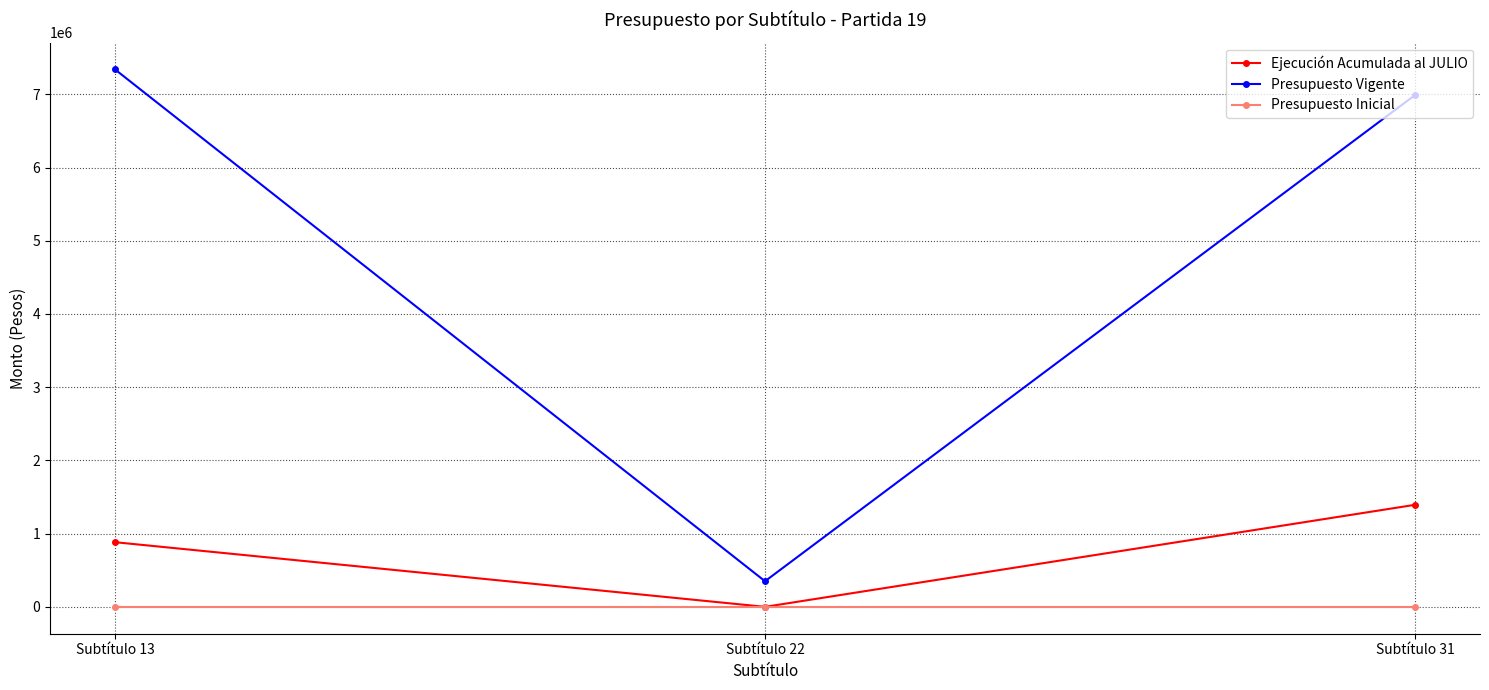

Which series changed the most between Subtítulo 13 and Subtítulo 22?

Presupuesto Vigente